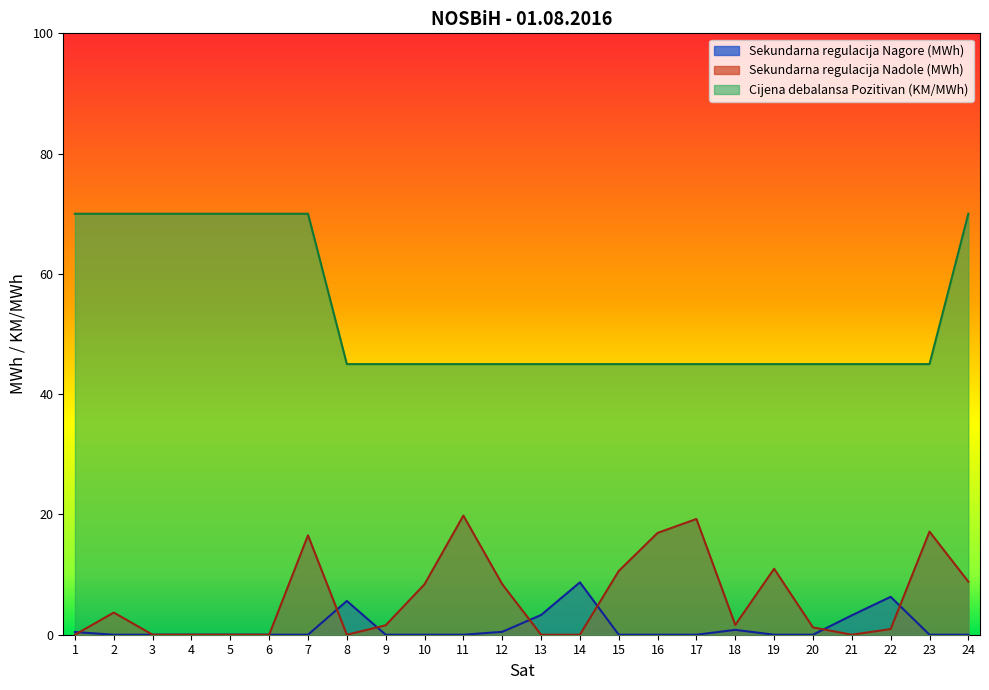

Is the value of Sekundarna regulacija Nadole (MWh) at 8 greater than the value of Cijena debalansa Pozitivan (KM/MWh) at 14?

No